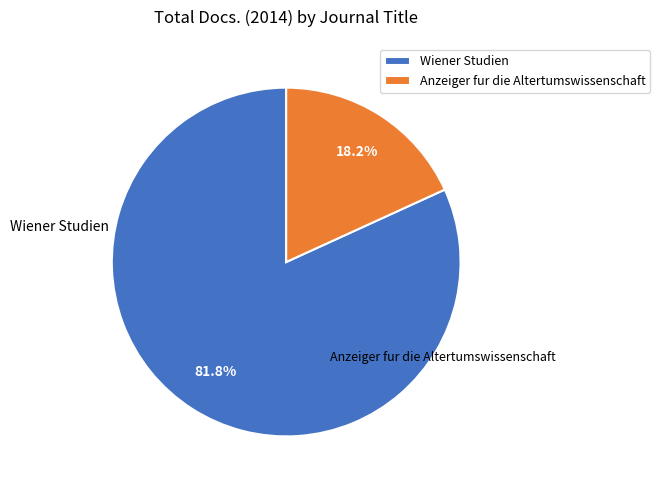

Which slice is the largest?

Wiener Studien